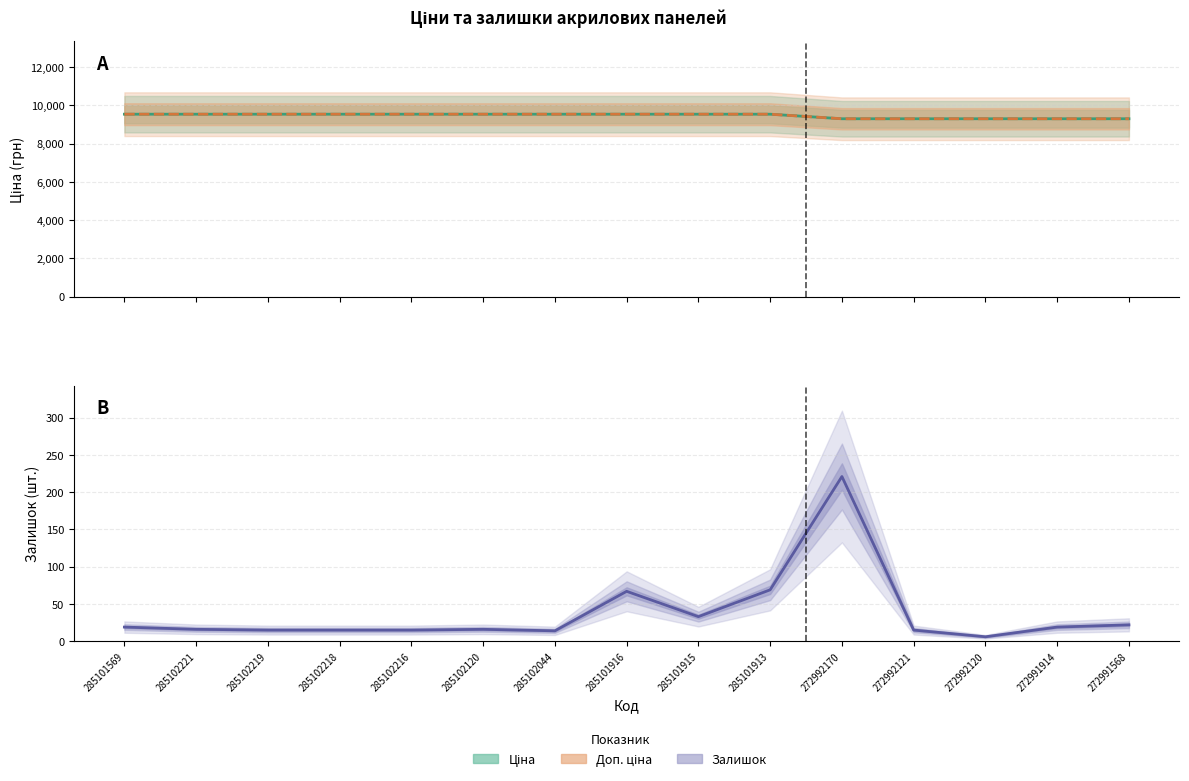

What is the label of the 5th point from the left?

285102216